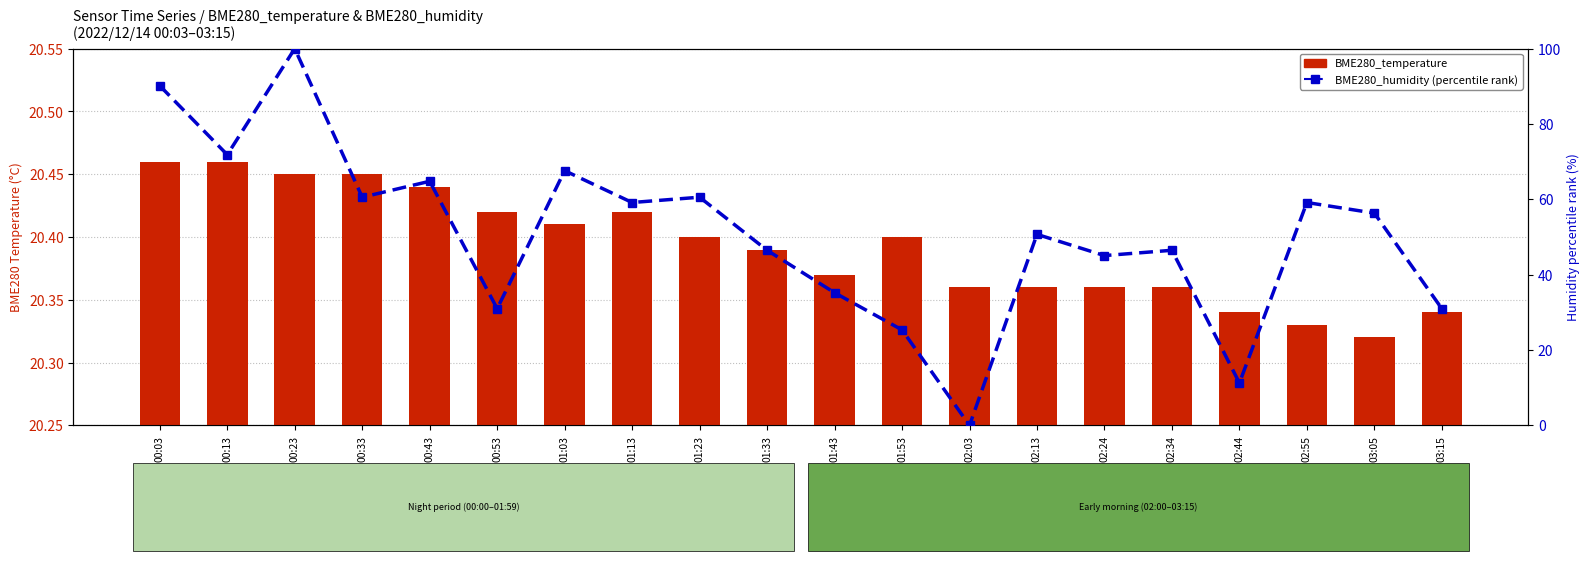

What is the difference between the second highest and second lowest values in the BME280_temperature series?

0.1